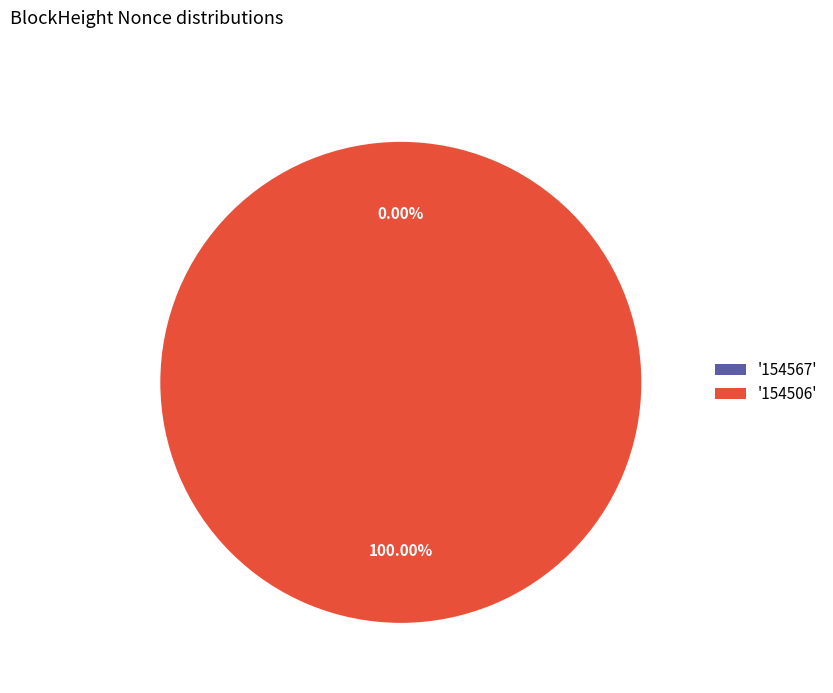

Is there any slice that represents more than half of the pie?

Yes